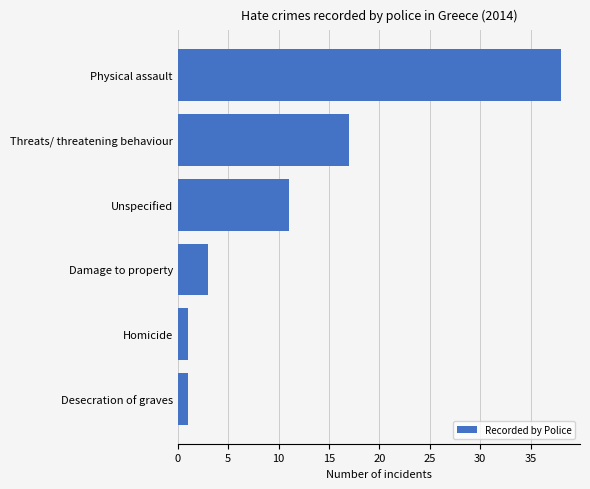

What is the difference between the maximum and minimum values?

37